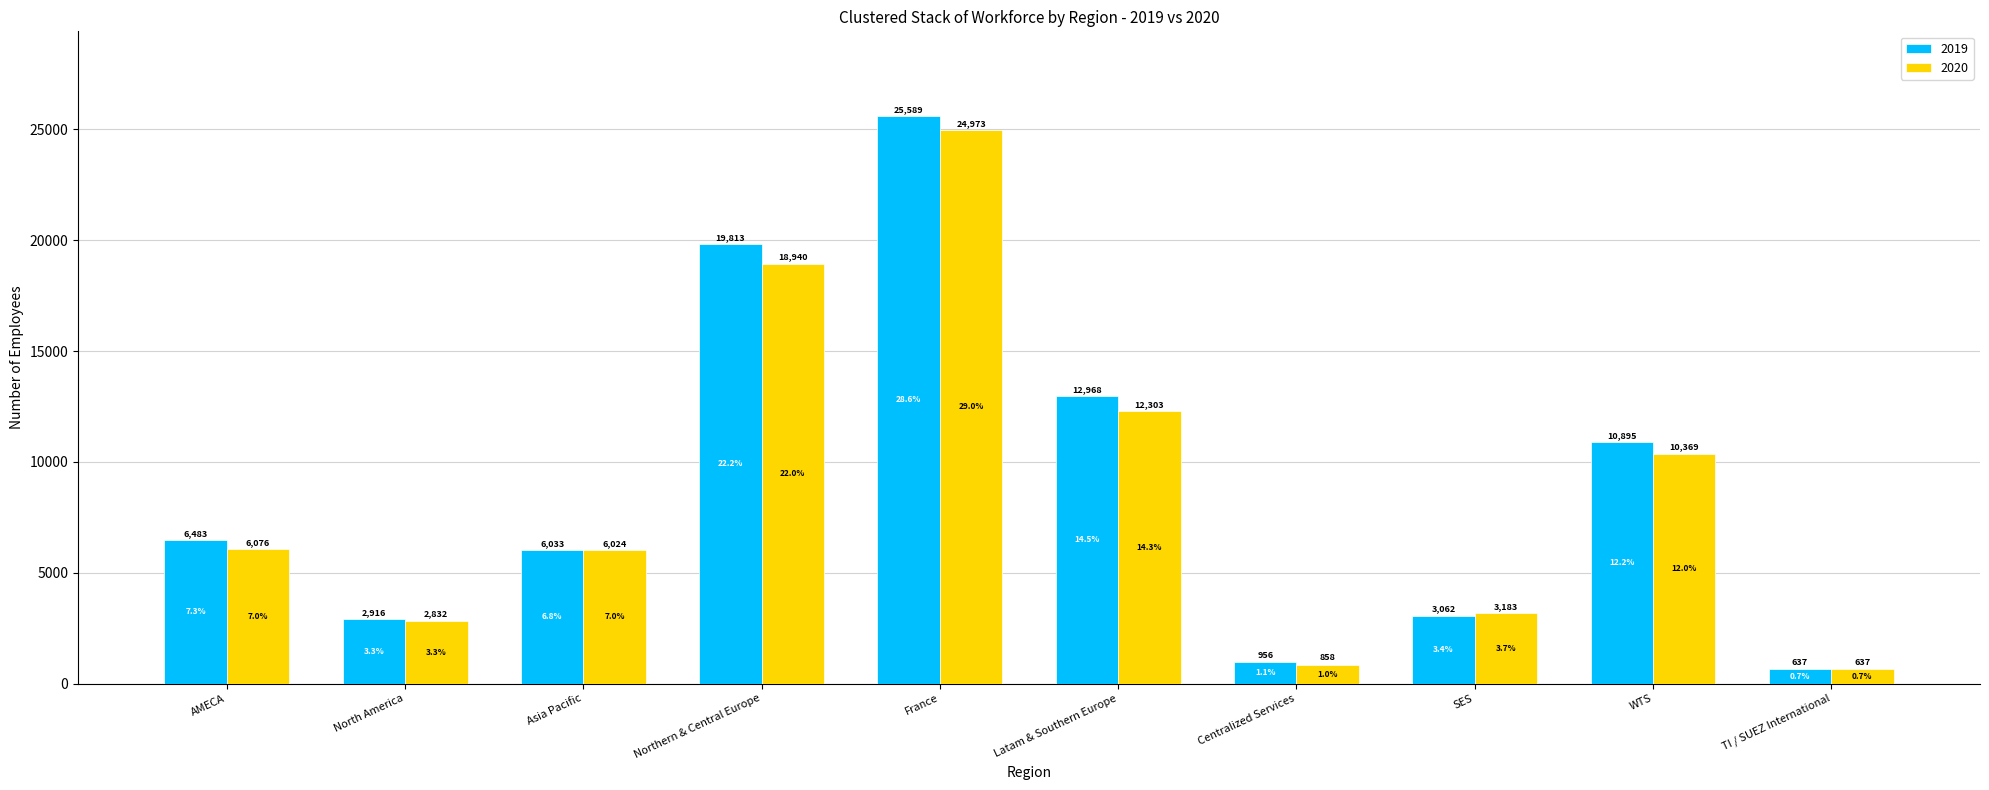

At how many categories does at least one series exceed 13205?

2